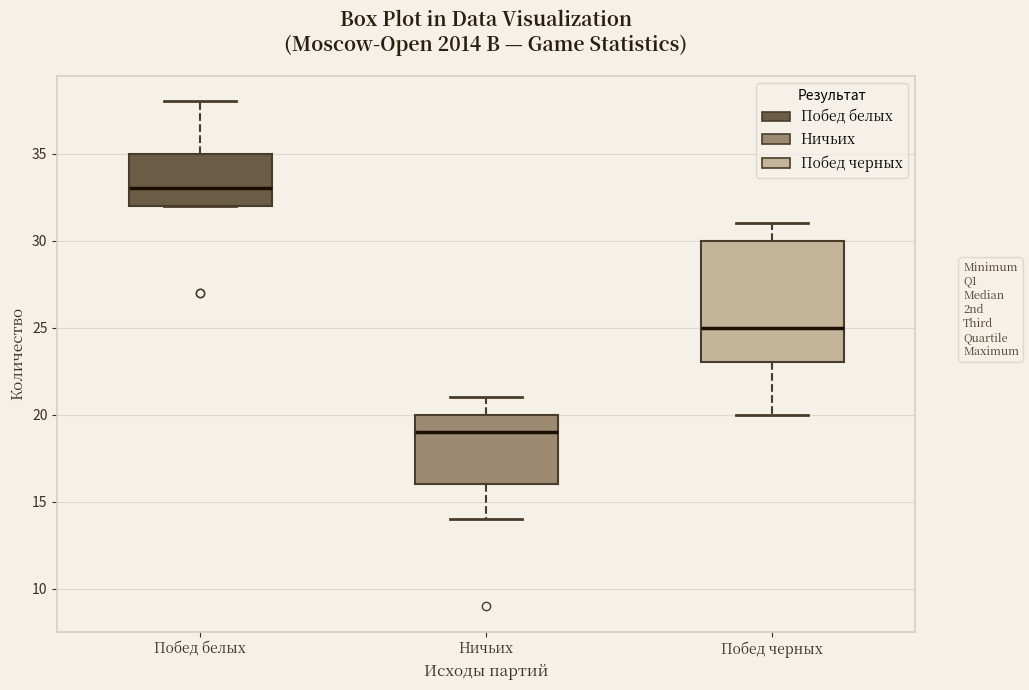

Where does the lower whisker of the box for Ничьих end on the y-axis? The values are not printed on the chart, so give them approximately, as read against the axis.

14